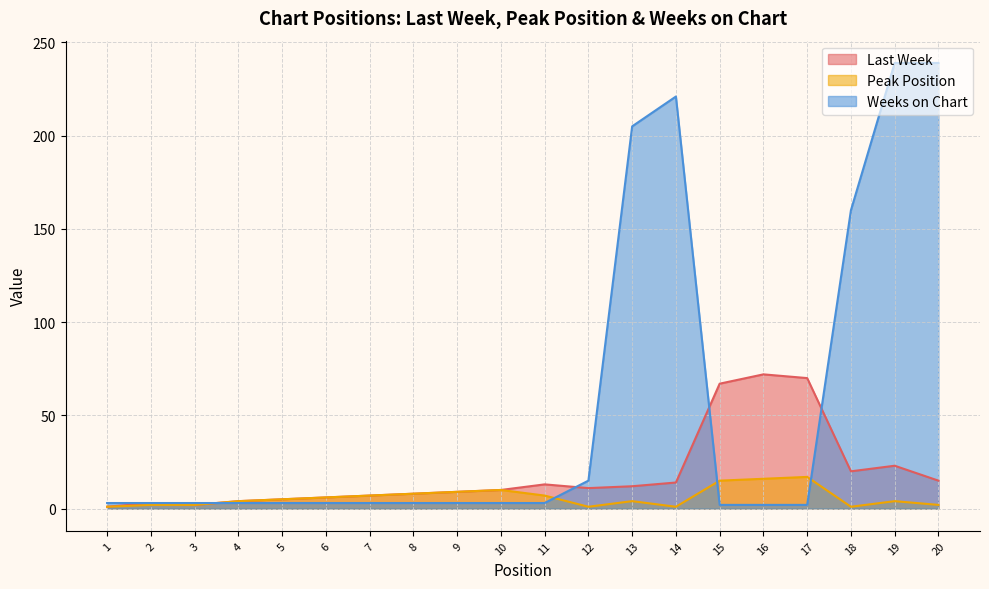

What is the spread (max minus min) of values at 2?

1